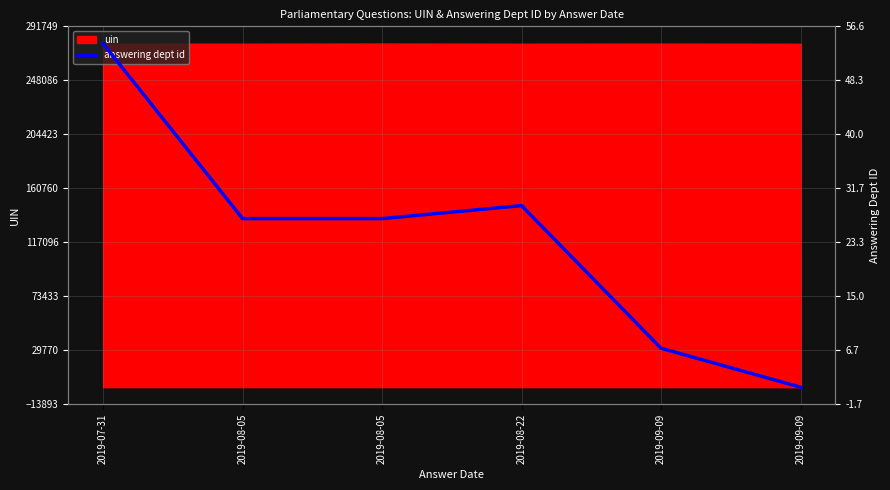

How many data points are less than 138928?

2